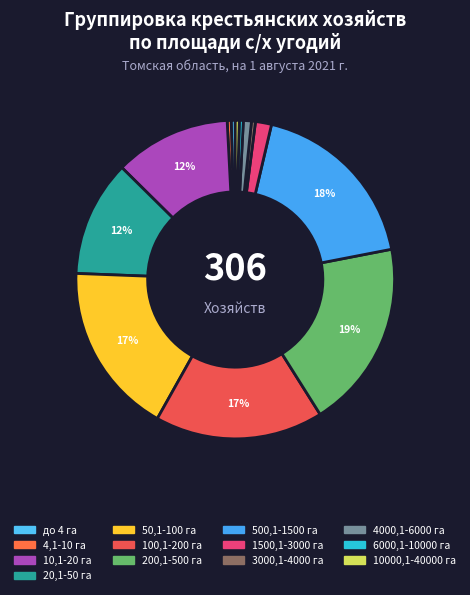

How many slices are in this pie chart?

13